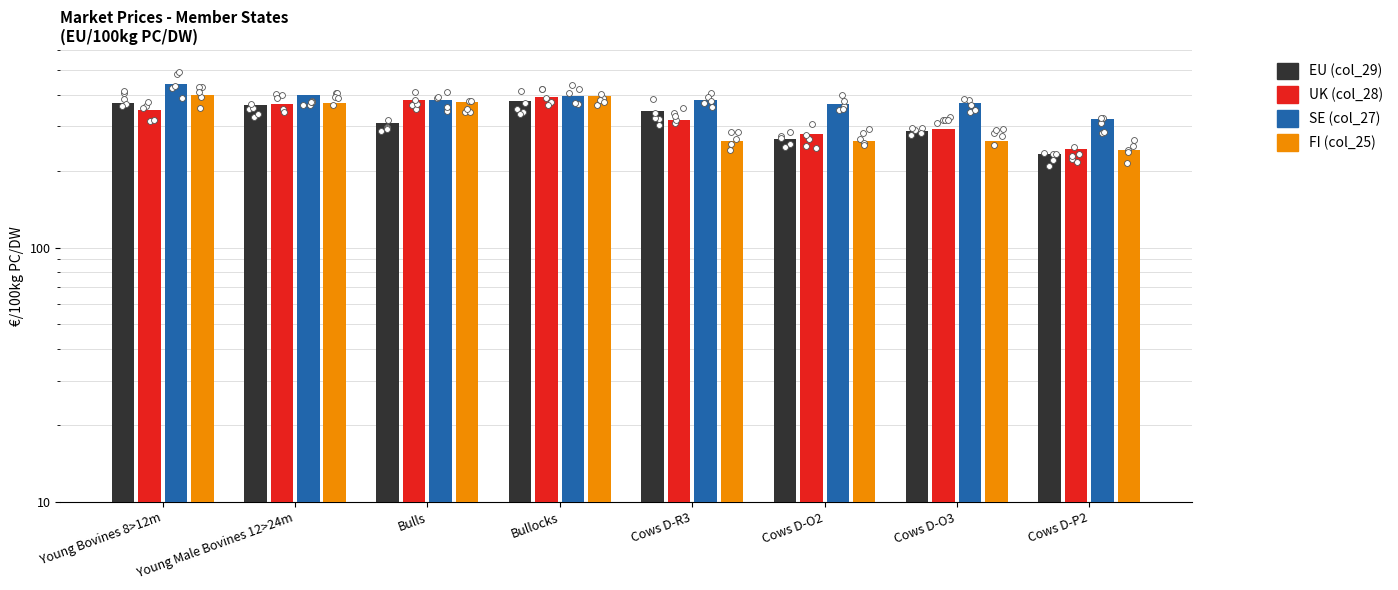

Which series has the largest total across all categories?

SE (col_27)